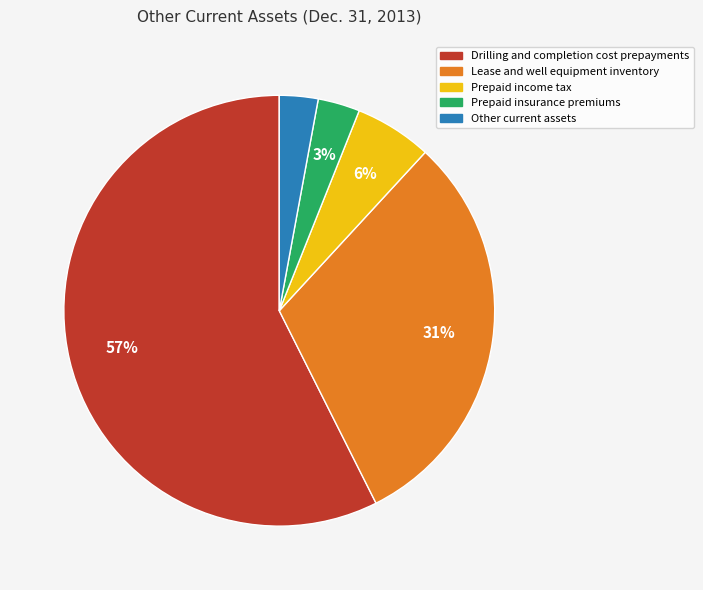

Is Lease and well equipment inventory the majority of the pie?

No